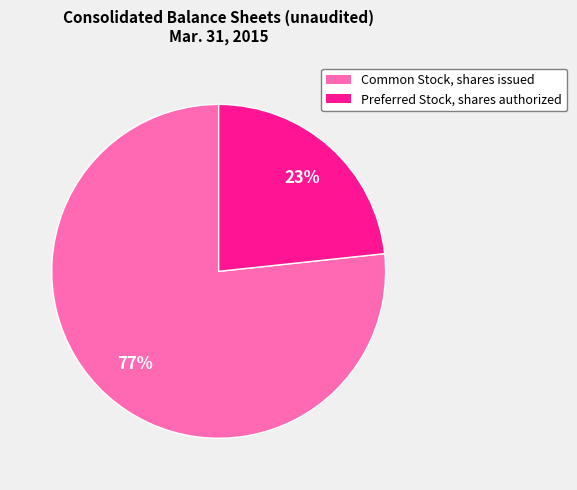

To the nearest percent, what is the combined percentage of Common Stock, shares issued and Preferred Stock, shares authorized?

100%